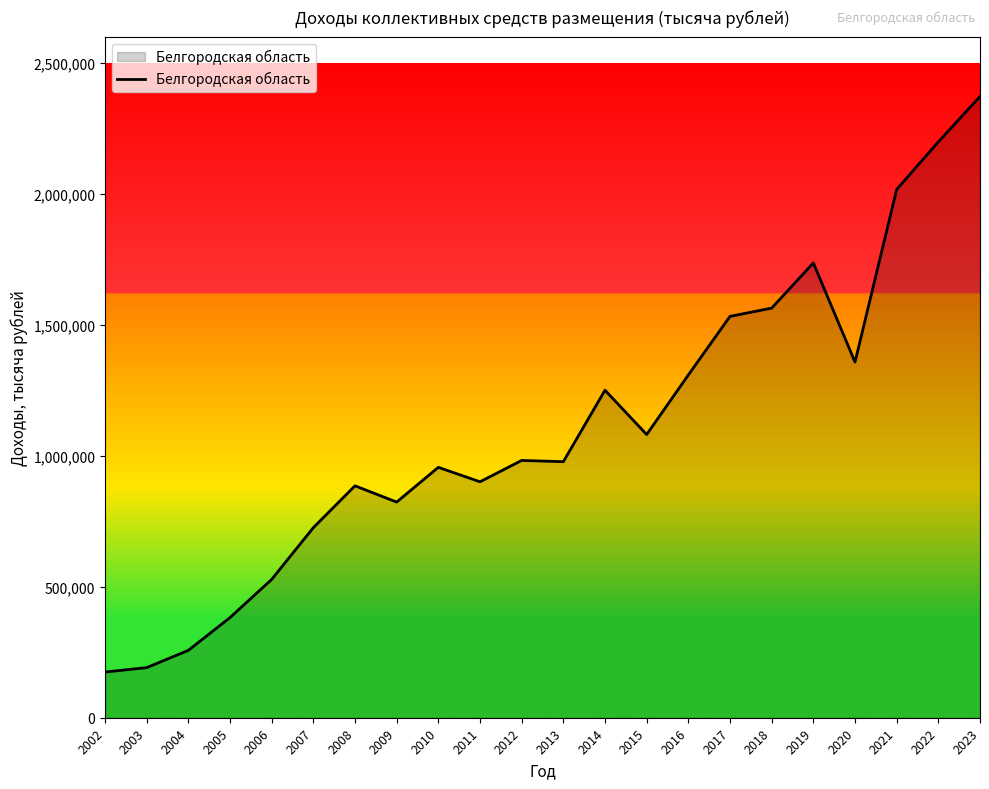

Does the chart have visible grid lines?

No